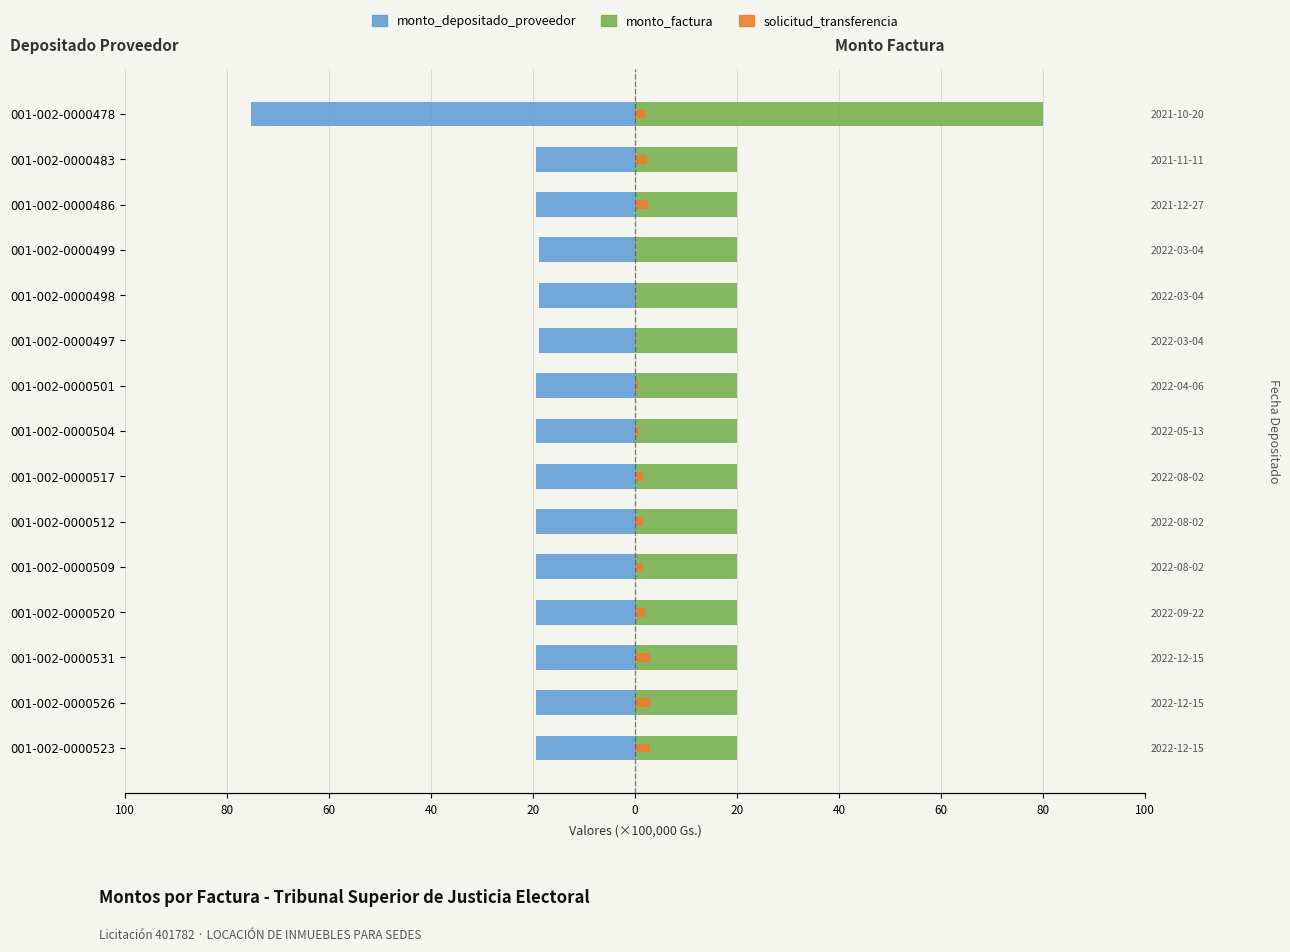

What are all the series names shown in the legend?

monto_depositado_proveedor, monto_factura, solicitud_transferencia